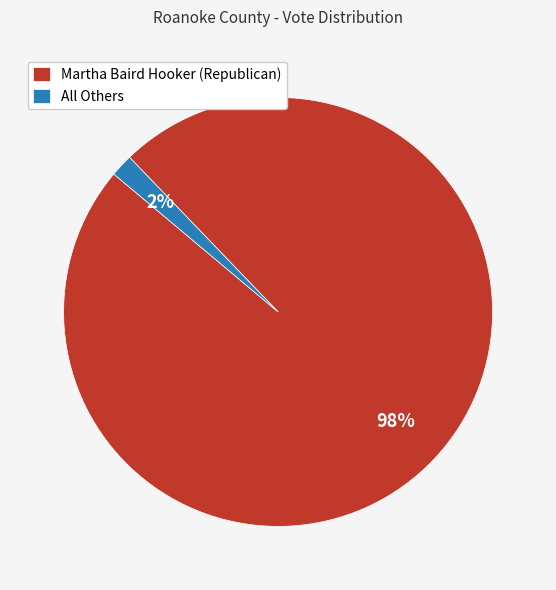

What is the majority slice?

Martha Baird Hooker (Republican)